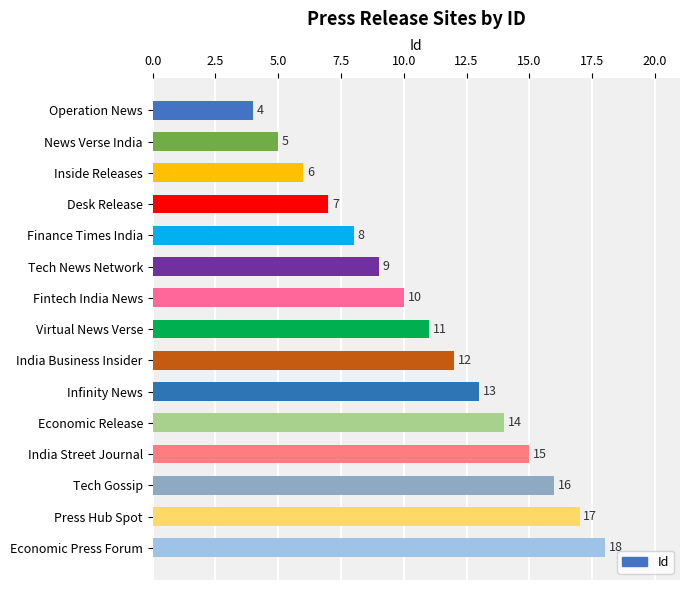

Reading top to bottom, transcribe all the data shown in this chart.

4	5	6	7	8	9	10	11	12	13	14	15	16	17	18